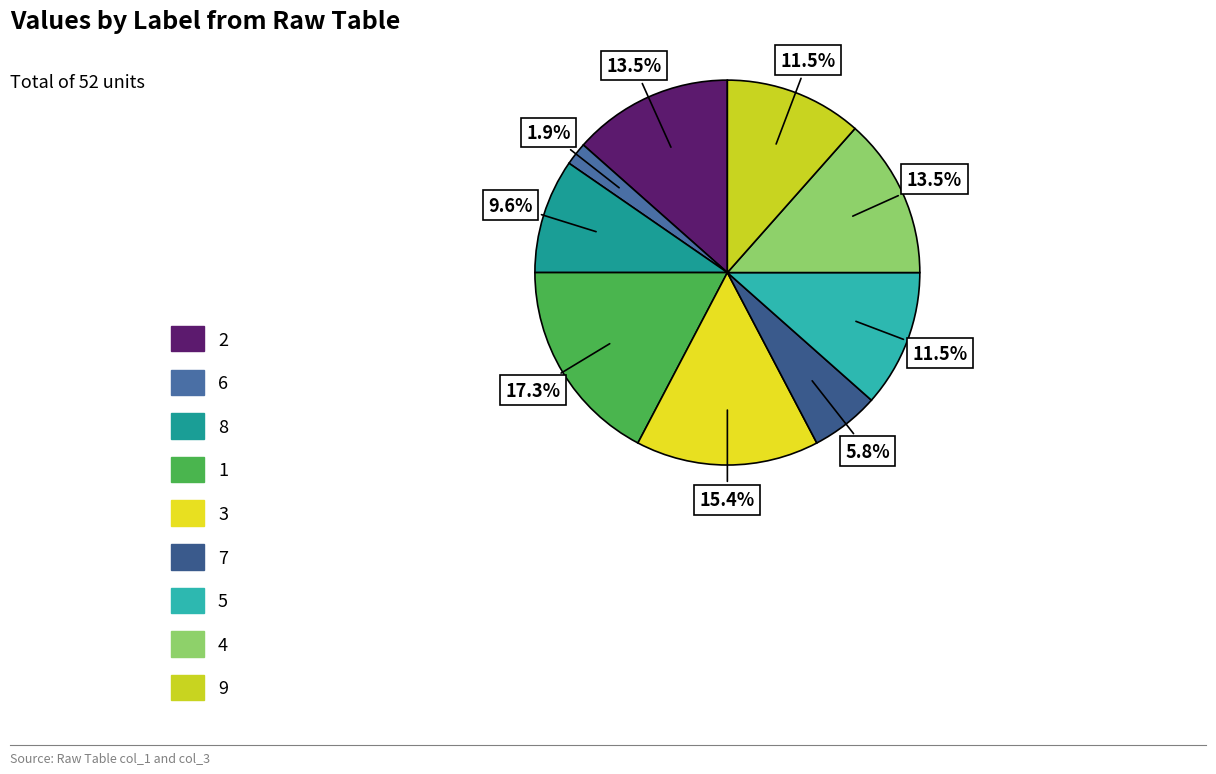

Do 2 and 4 together represent more than half of the pie?

No